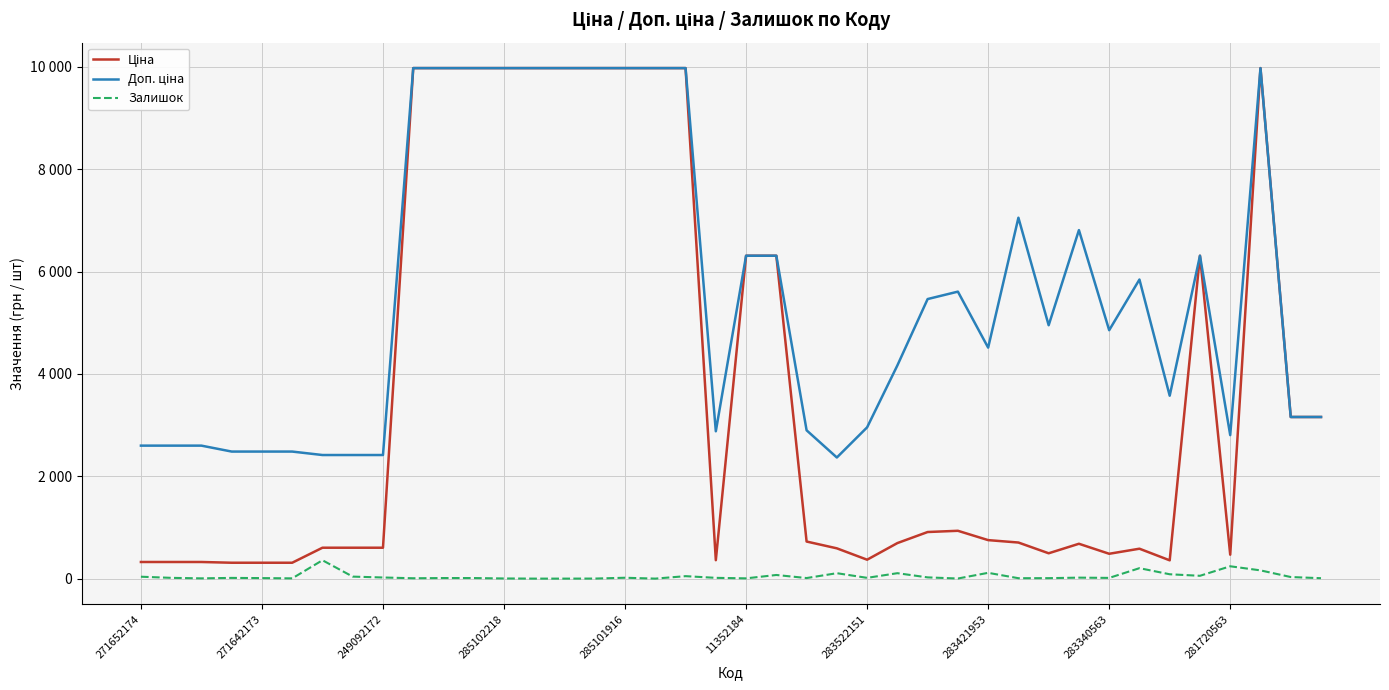

Is this an area chart (filled region under the line)?

No